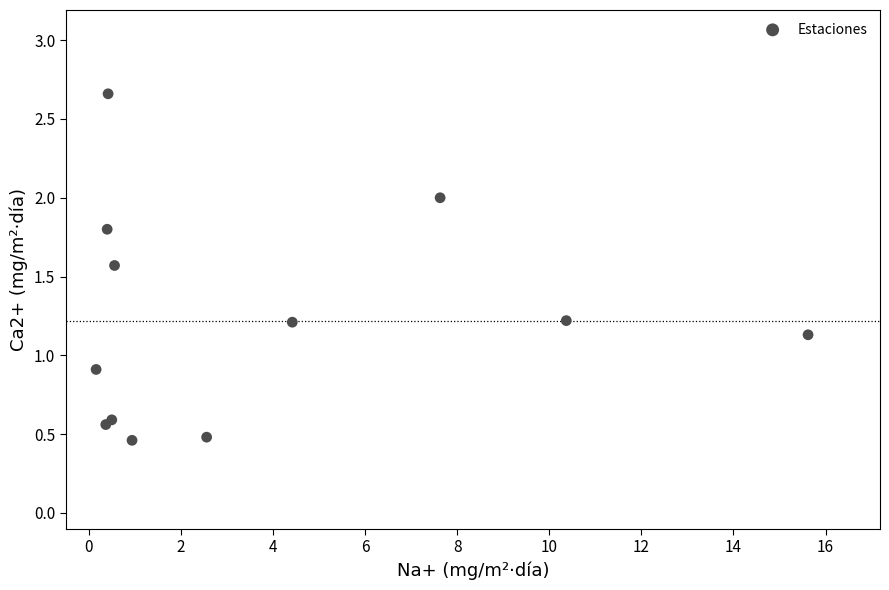

What Y value in the scatter plot is closest to 1?

0.9